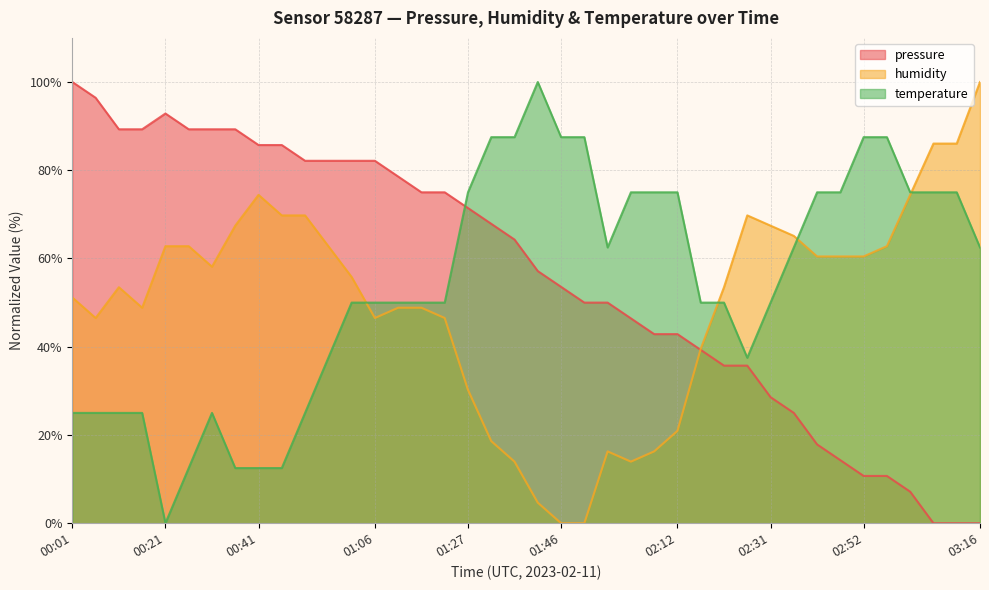

What is the average value of the temperature series?

54.1